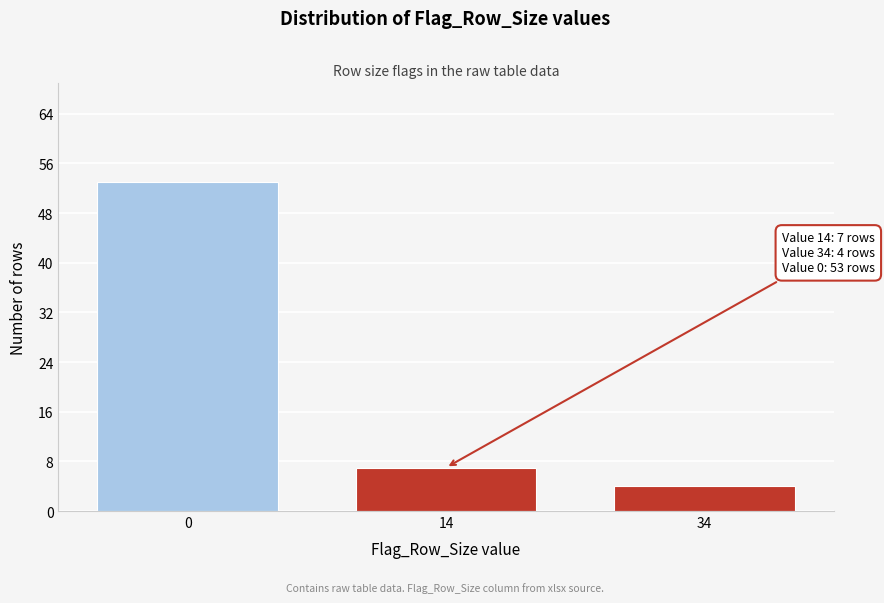

Reading left to right, transcribe all the data shown in this chart.

0=53	14=7	34=4